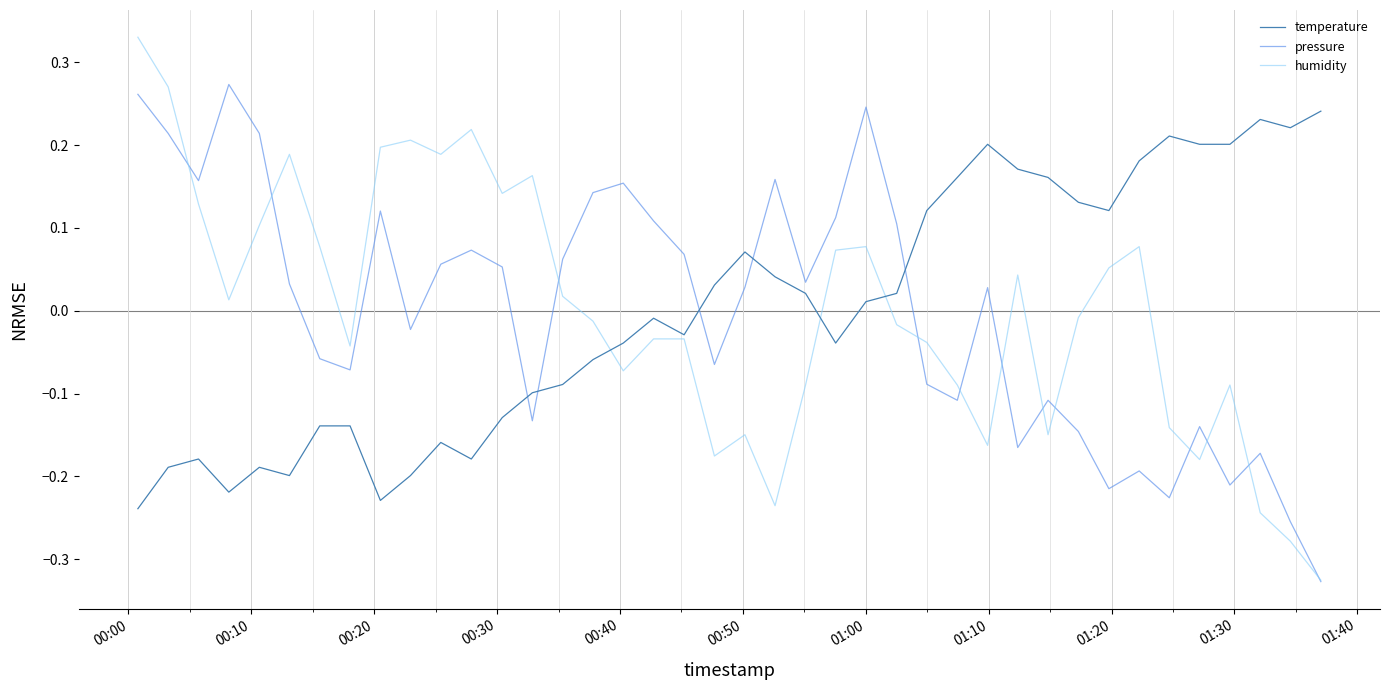

True or false: temperature and pressure intersect in this chart.

True